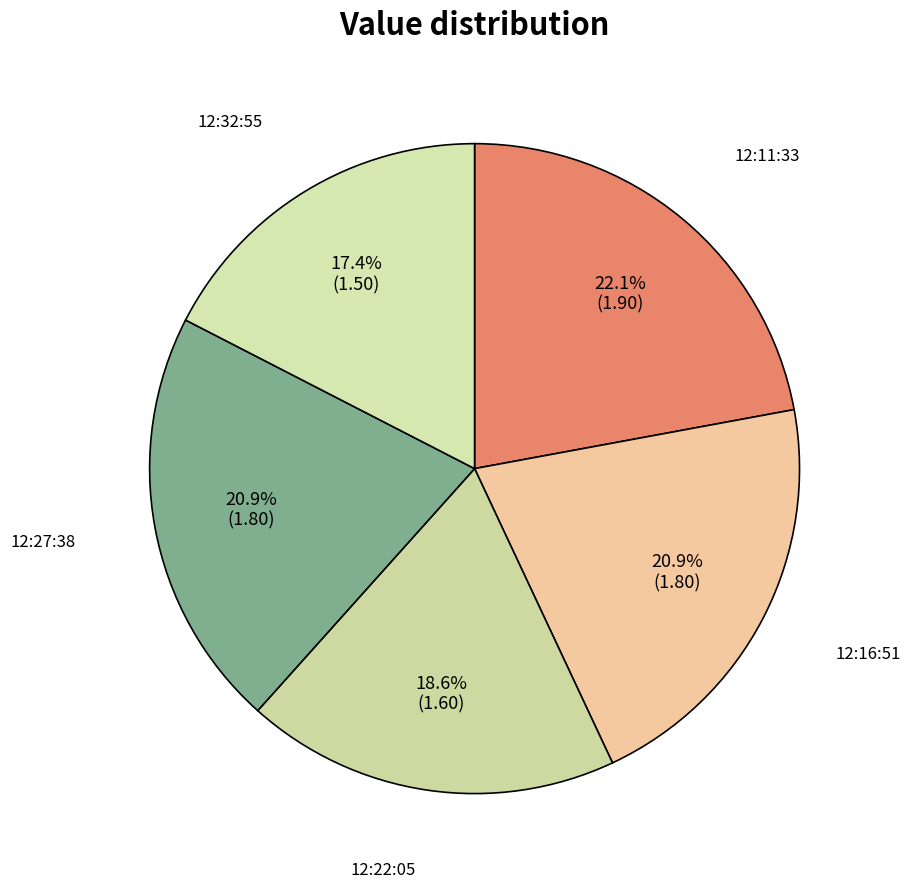

How many segments does this pie chart have?

5